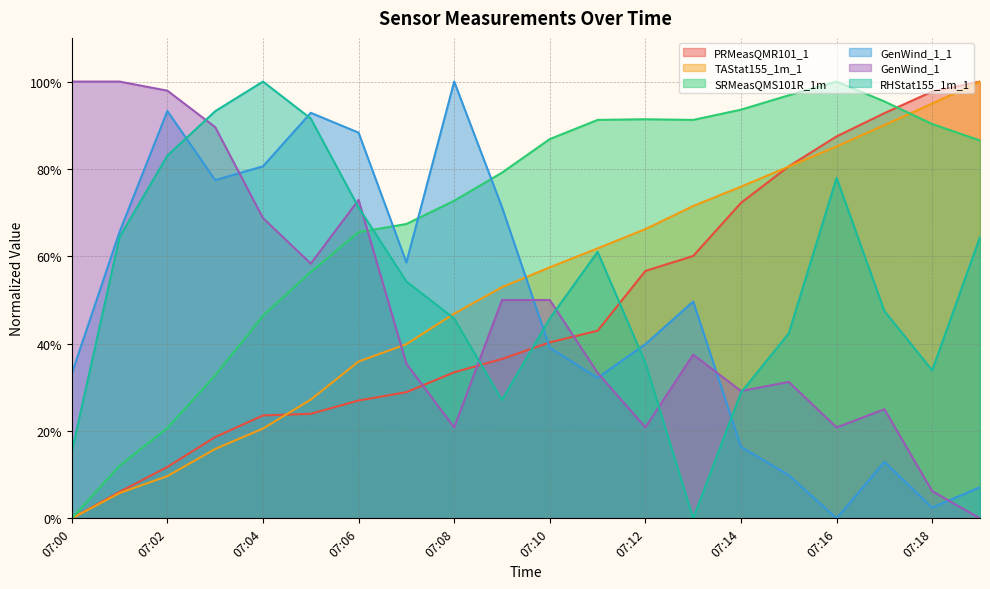

Which series changed the most between 07:05 and 07:14?

GenWind_1_1